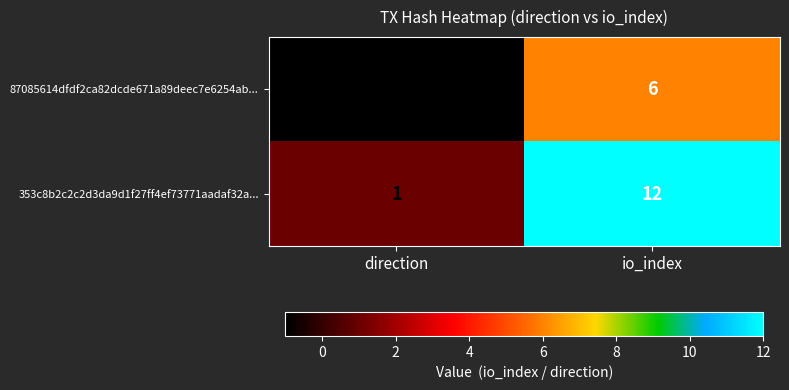

What value does the 87085614dfdf2ca82dcde671a89deec7e6254ab... series have at io_index?

6